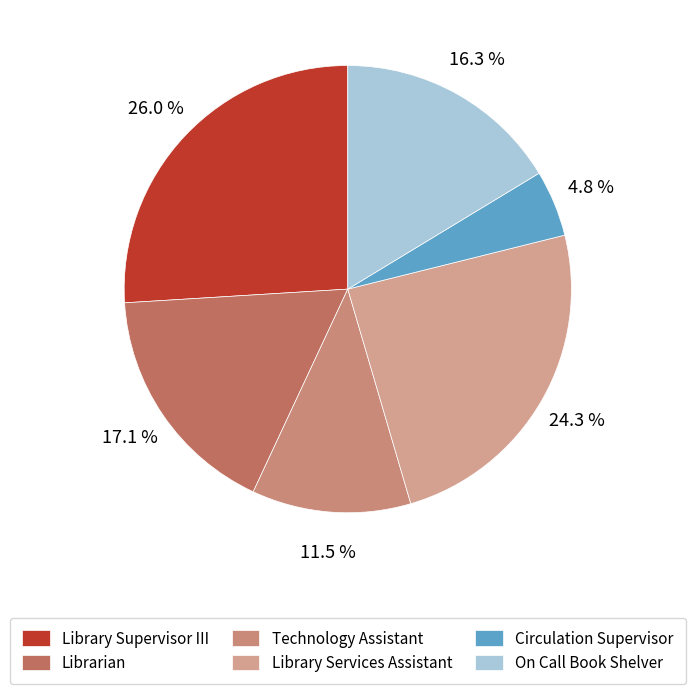

Is it true that Library Supervisor III is 40% of the pie?

False